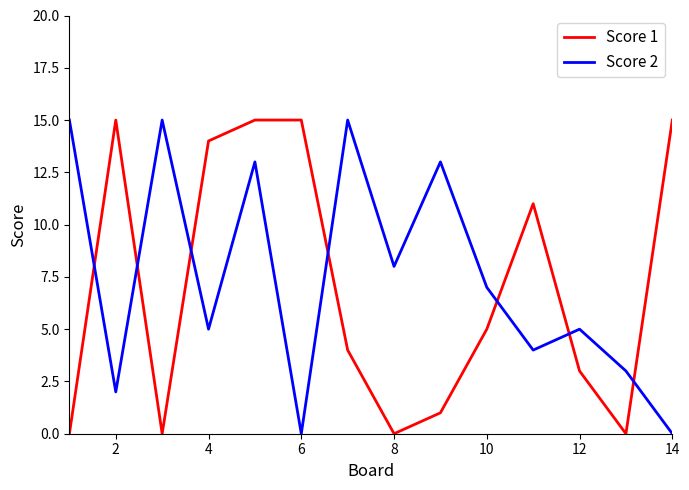

After their last crossing, which series has the higher values: Score 2 or Score 1?

Score 1